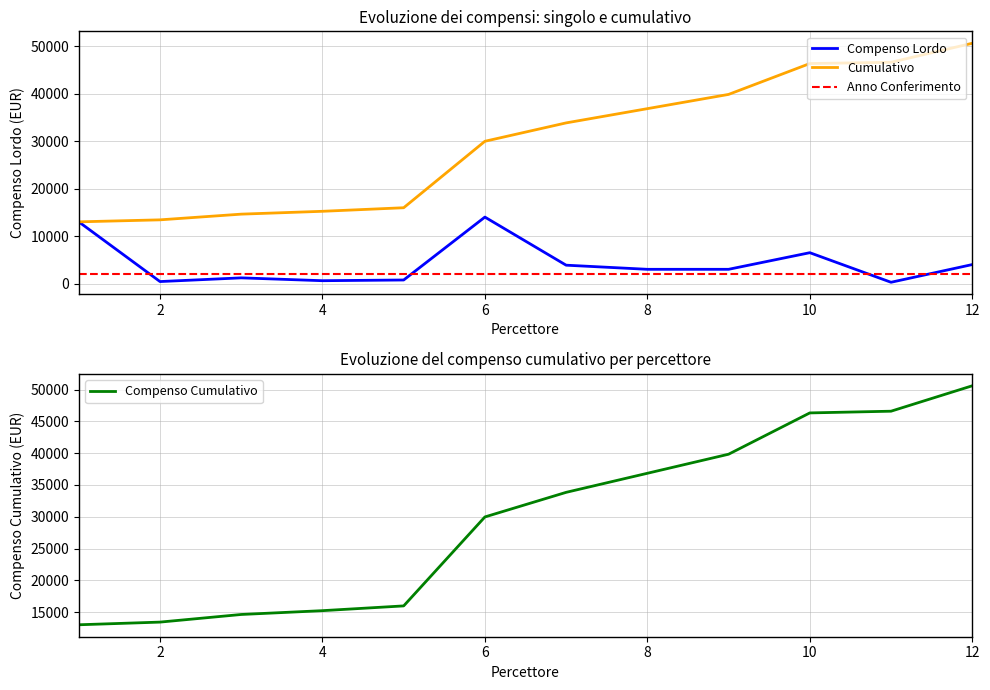

What is the approximate value of Compenso Lordo at 6?

14000